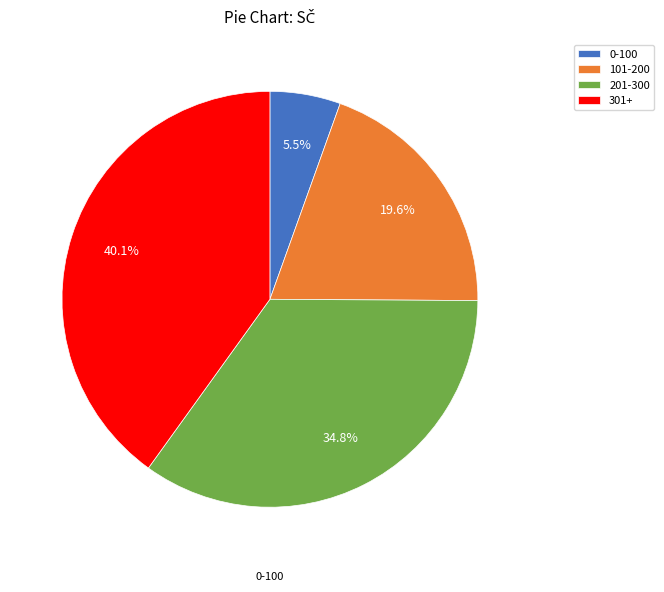

What is the ratio of the value at 101-200 to the value at 0-100?

3.6